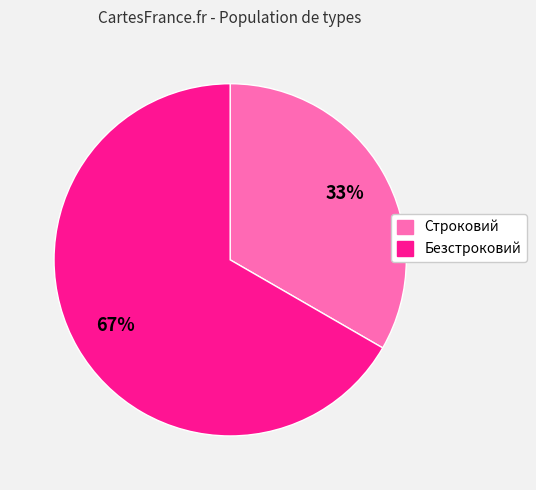

The Строковий slice represents 46% of the pie. True or false?

False